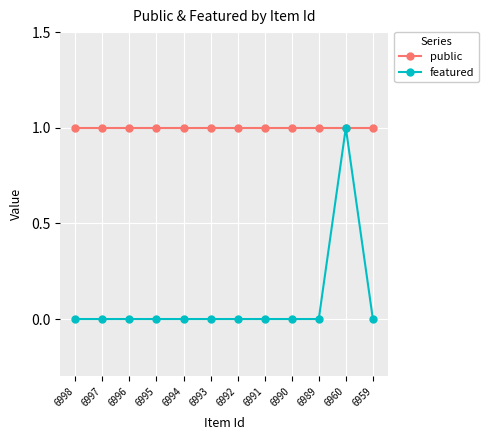

What is the difference between the highest and lowest values at 6995?

1